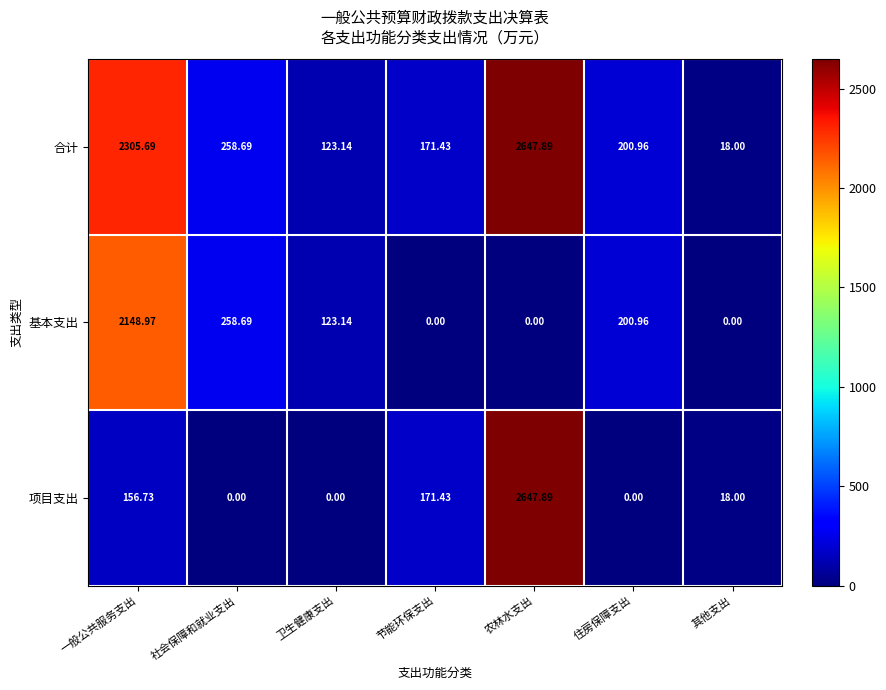

What is the spread (max minus min) of values at 节能环保支出?

171.4